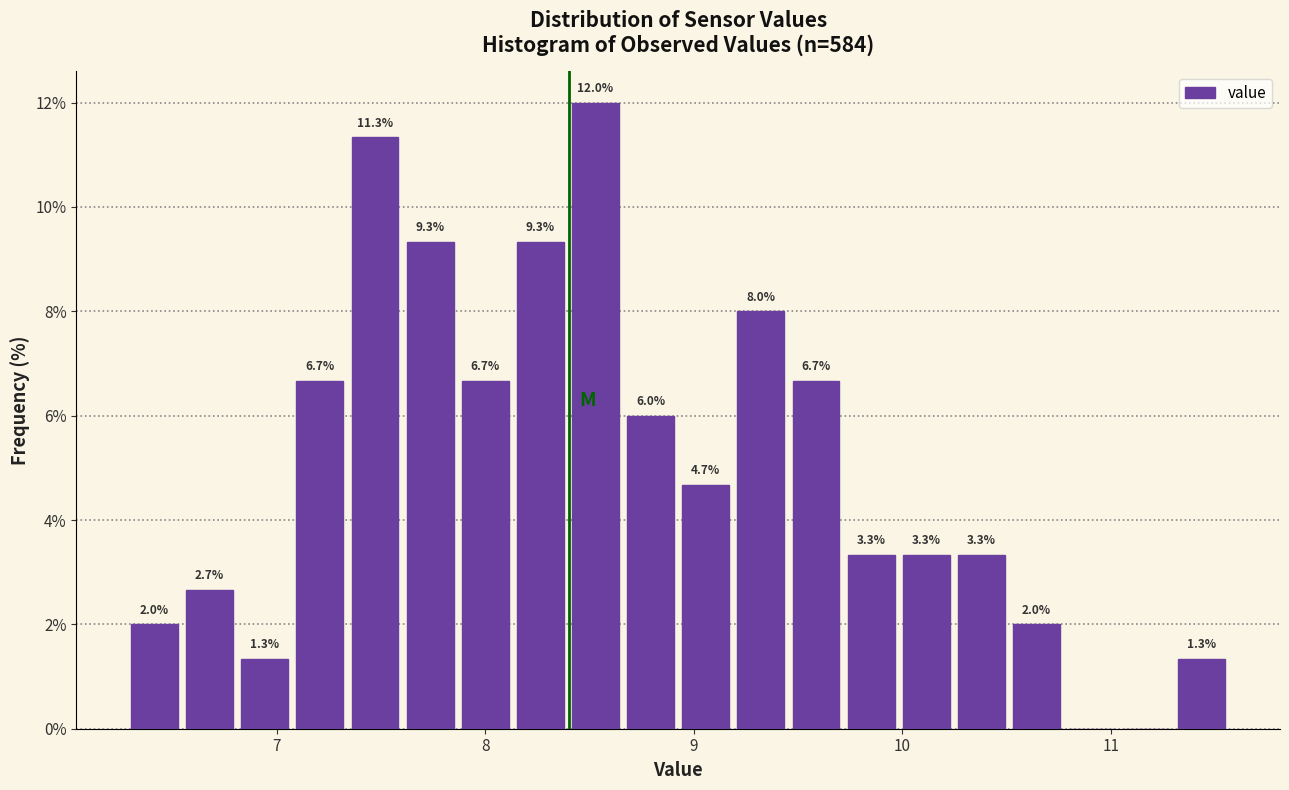

Around what value on the x-axis is the tallest bar? Give the approximate position of its centre, as read against the axis.

8.5